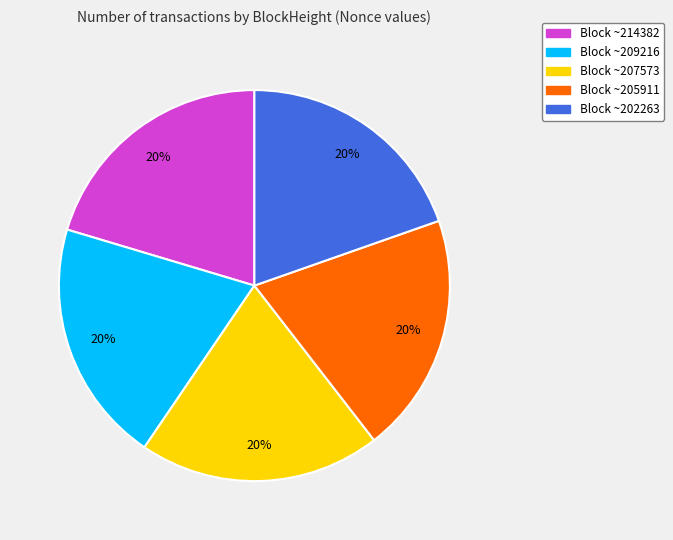

How many slices are in this pie chart?

5